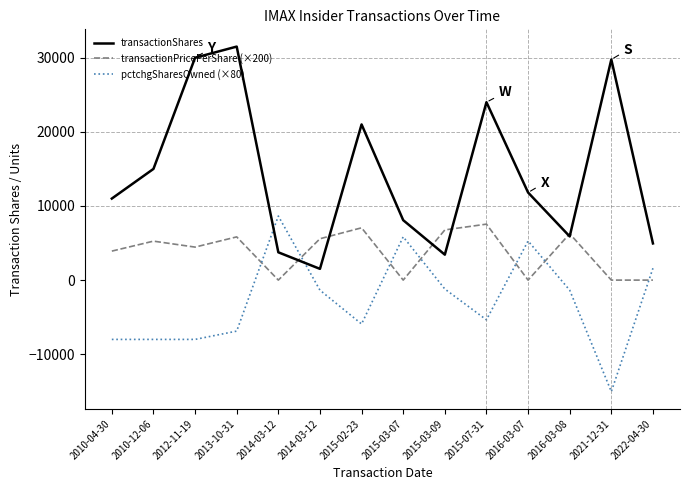

Does the chart display data point markers on the line(s)?

No